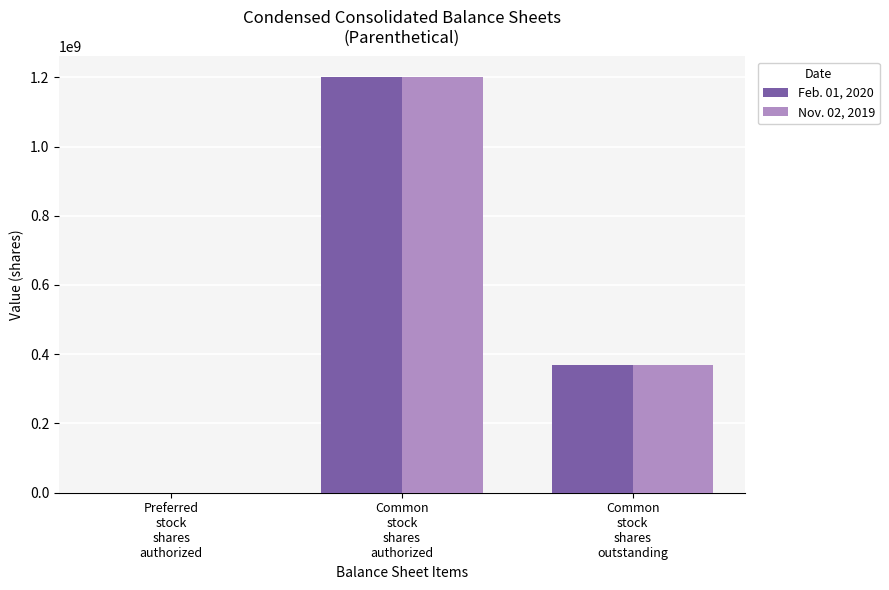

How many distinct data groups are displayed?

2